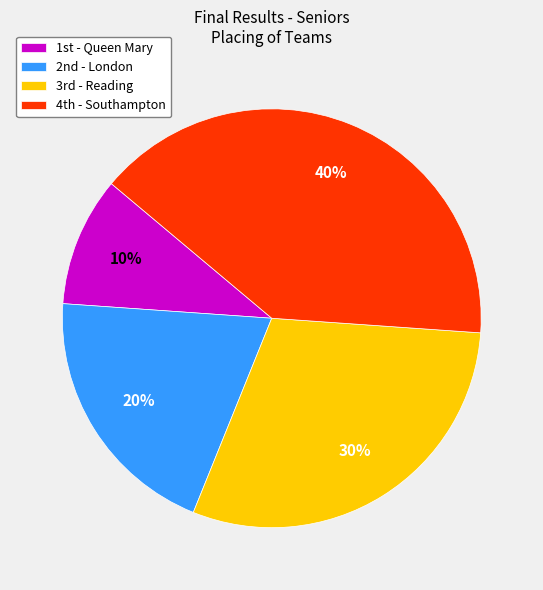

Does any single category account for the majority?

No